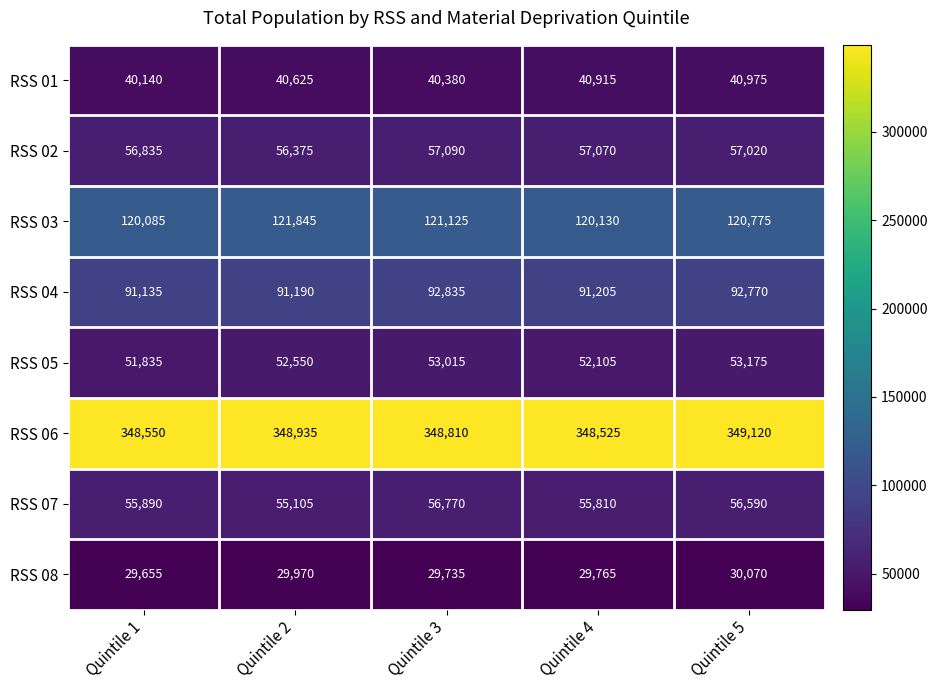

What is the total value across all series at Quintile 4?

795525